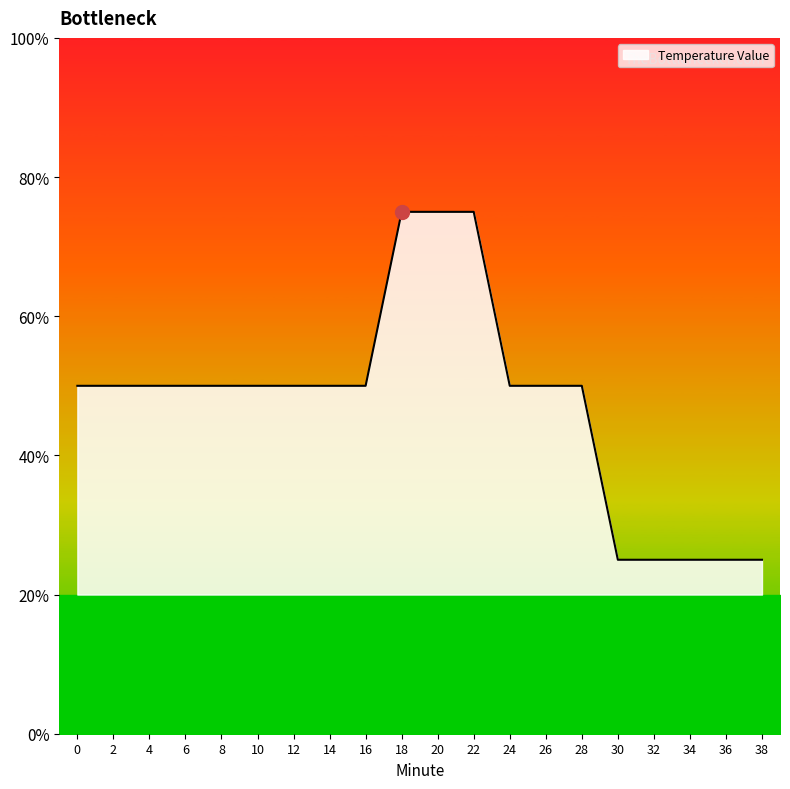

Reading left to right, extract all data points from this chart.

0=-4.1	2=-4.1	4=-4.1	6=-4.1	8=-4.1	10=-4.1	12=-4.1	14=-4.1	16=-4.1	18=-4.0	20=-4.0	22=-4.0	24=-4.1	26=-4.1	28=-4.1	30=-4.2	32=-4.2	34=-4.2	36=-4.2	38=-4.2